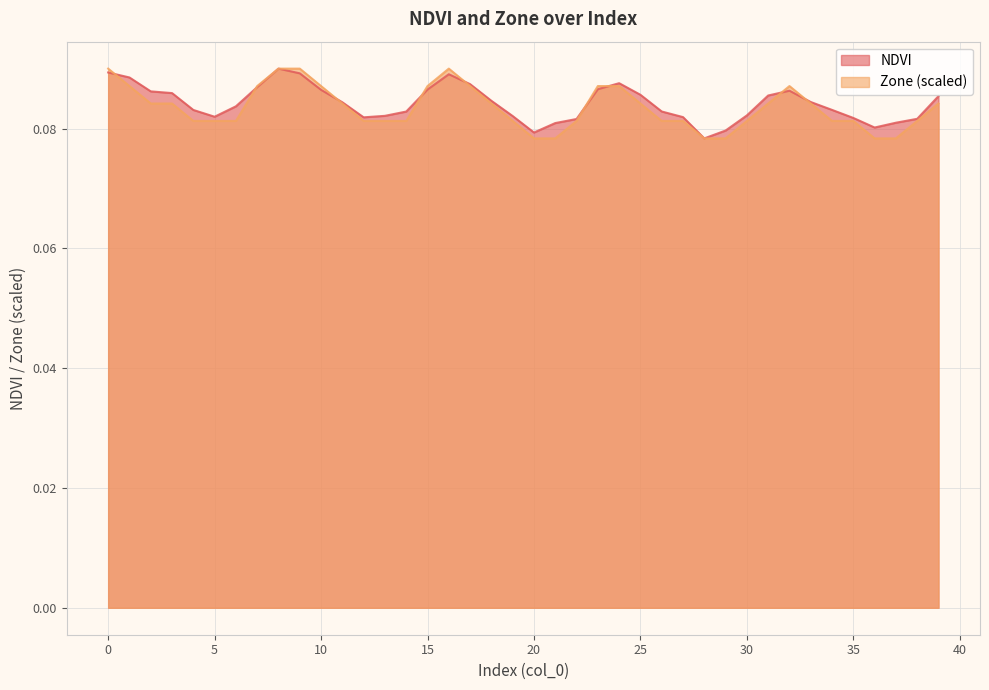

What is the sum of all Zone values?

3.3